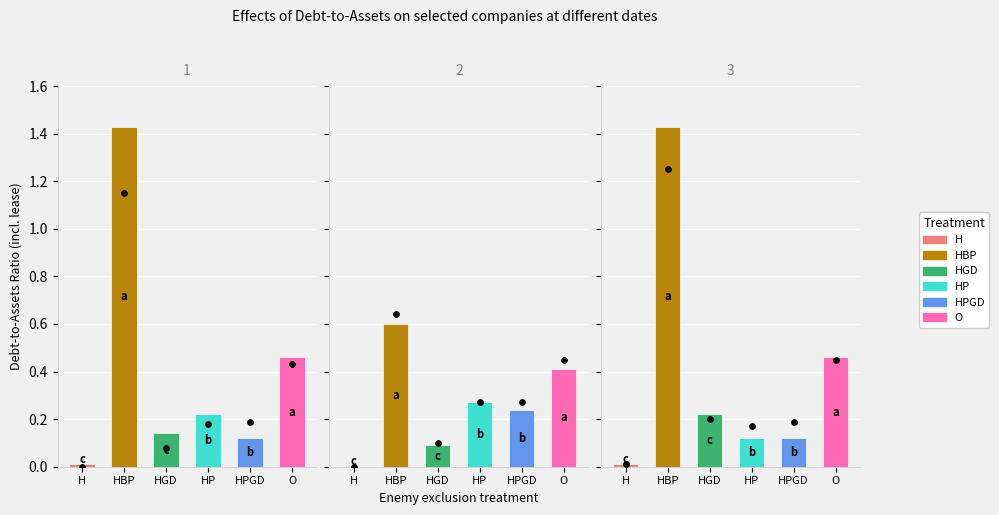

What are all the series names shown in the legend?

H, HBP, HGD, HP, HPGD, O